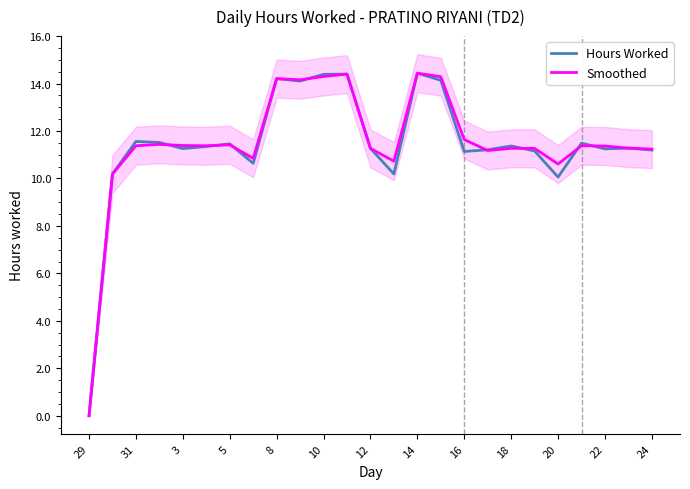

At which label does Smoothed reach its minimum?

29